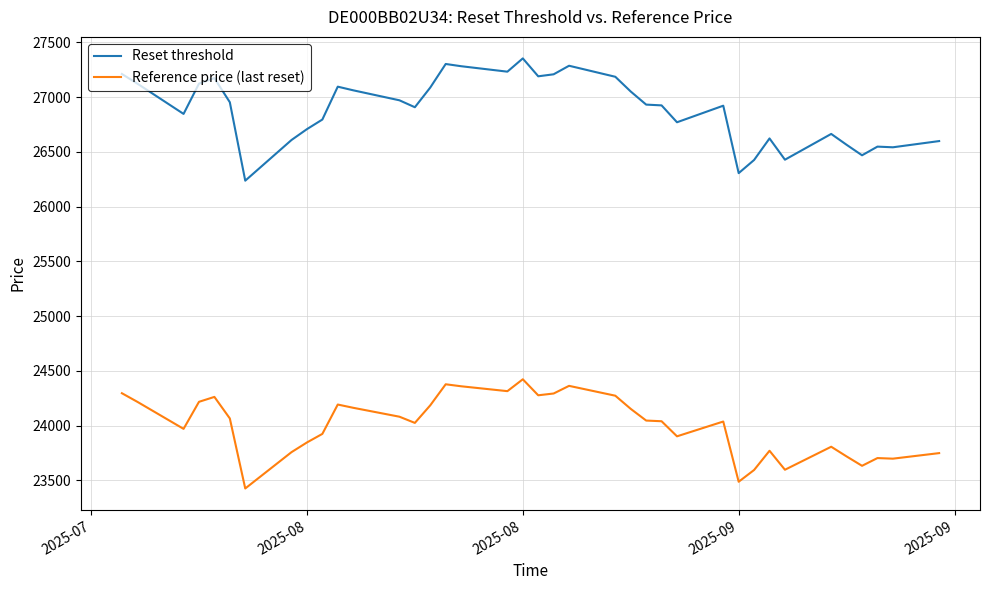

In Reference price (last reset), how many points are lower than both neighbors (excluding endpoints)?

10